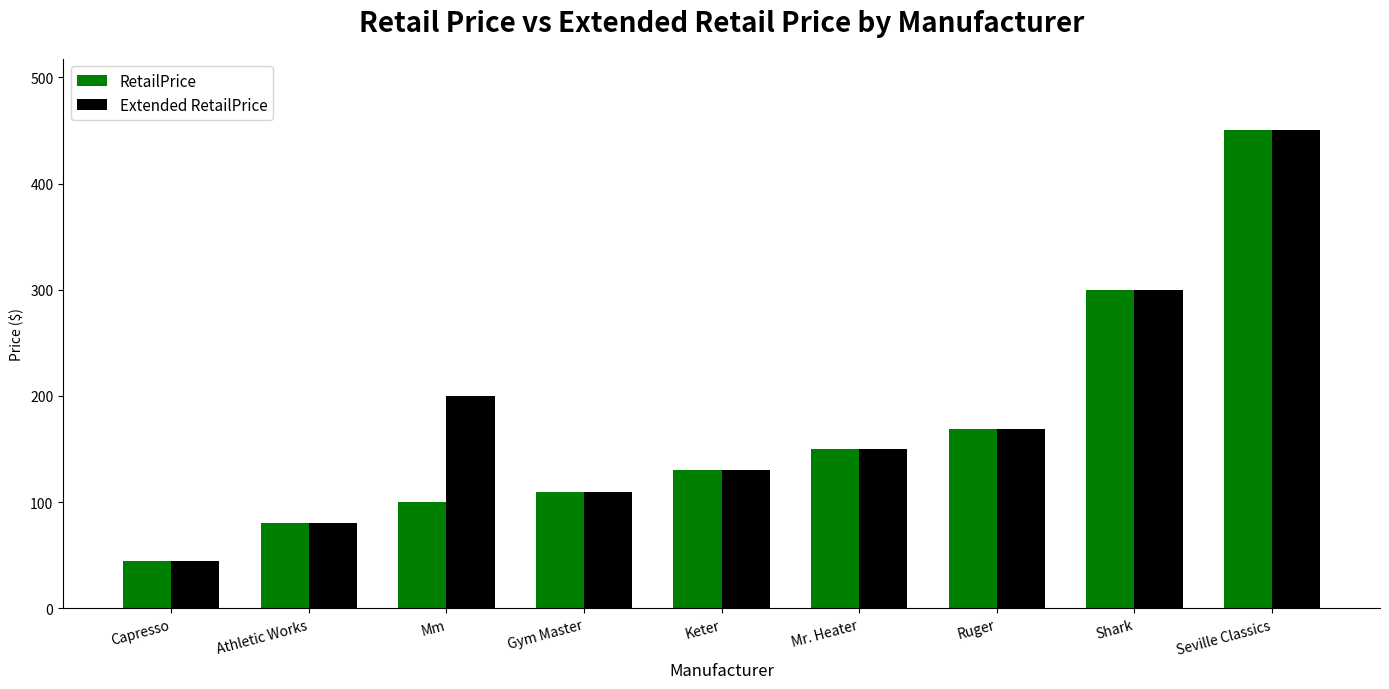

At which category does the chart reach its peak across all series?

Seville Classics